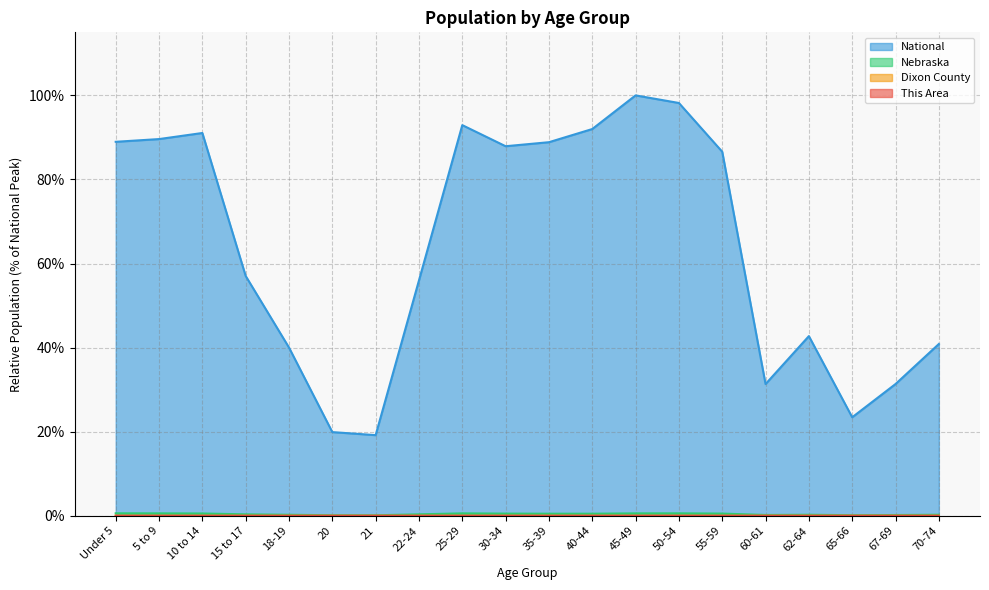

What are all the series names shown in the legend?

This Area, Dixon County, Nebraska, National